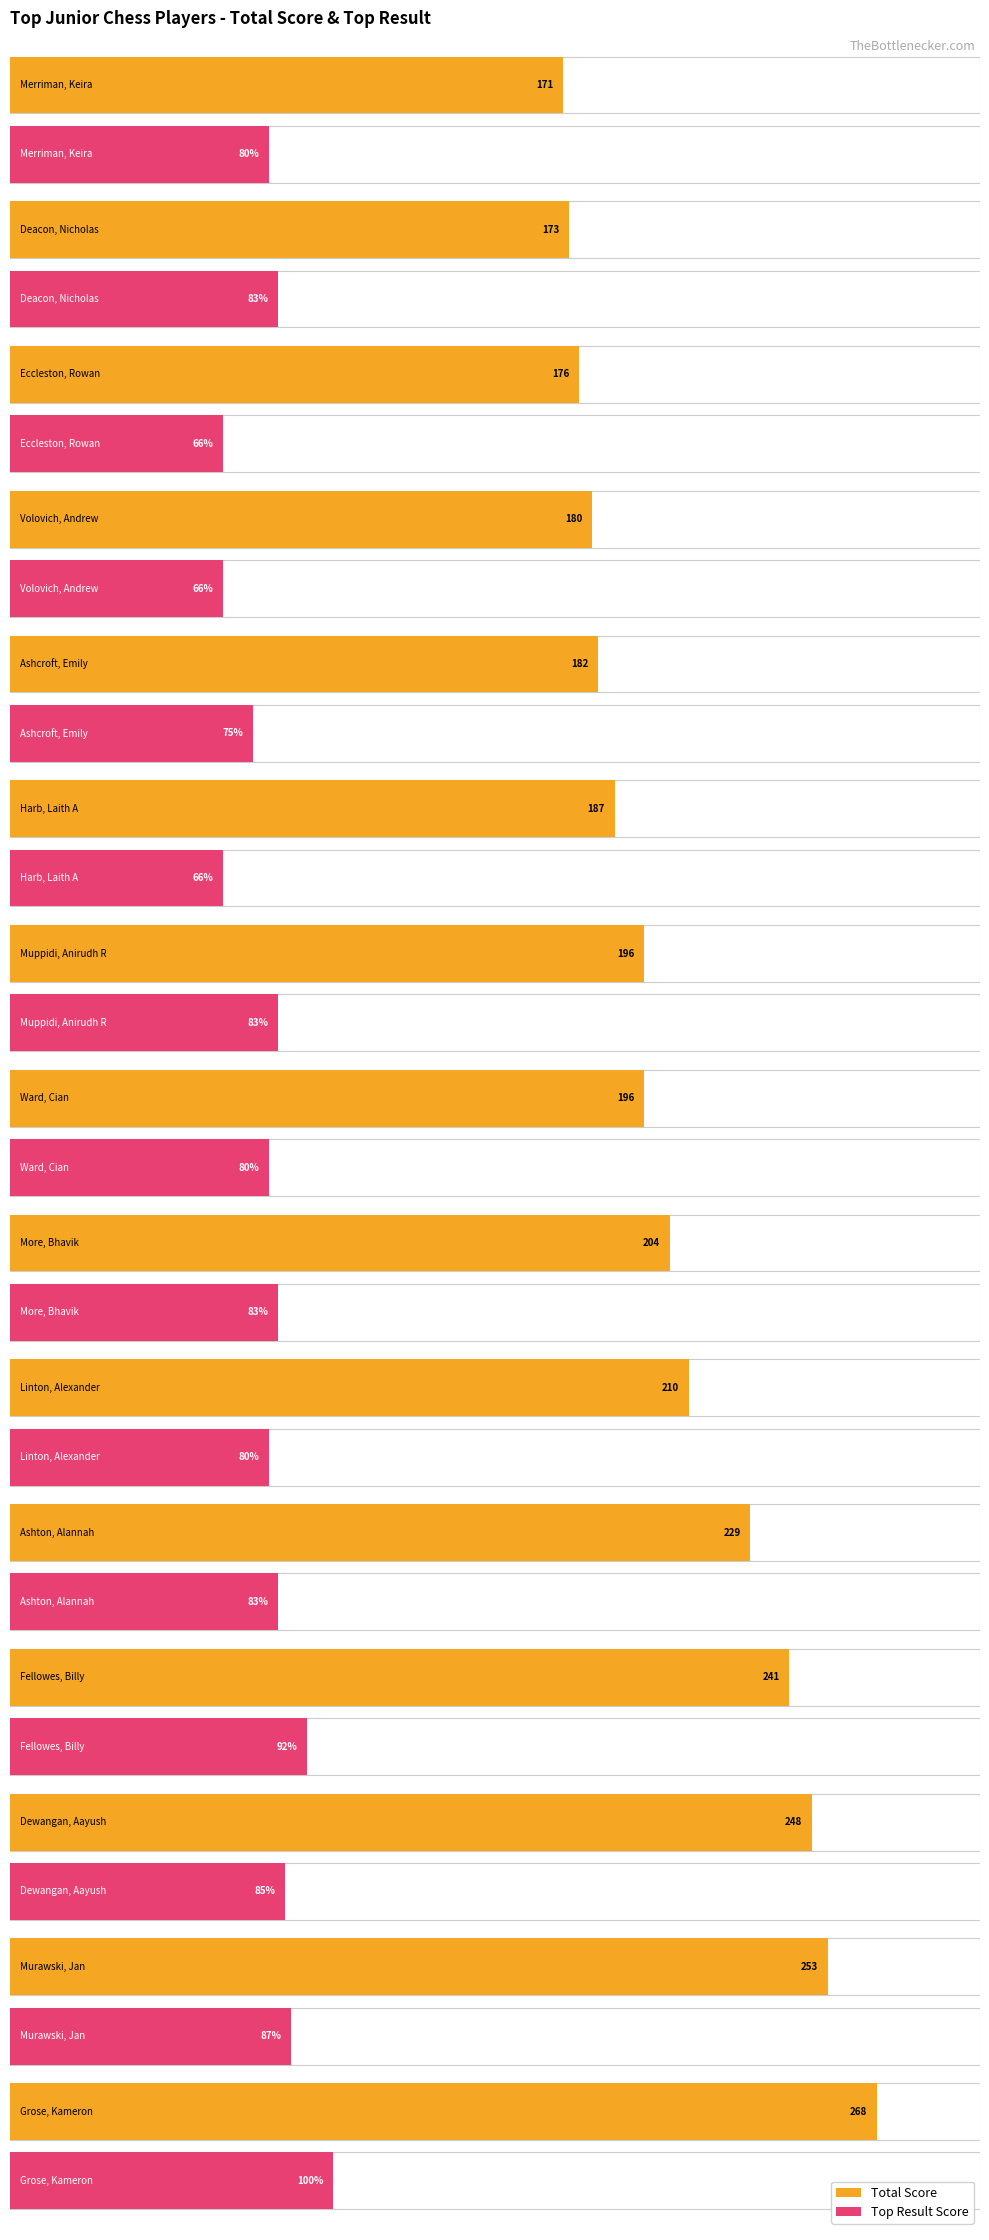

What is the label of the 12th bar from the right?

Fellowes, Billy